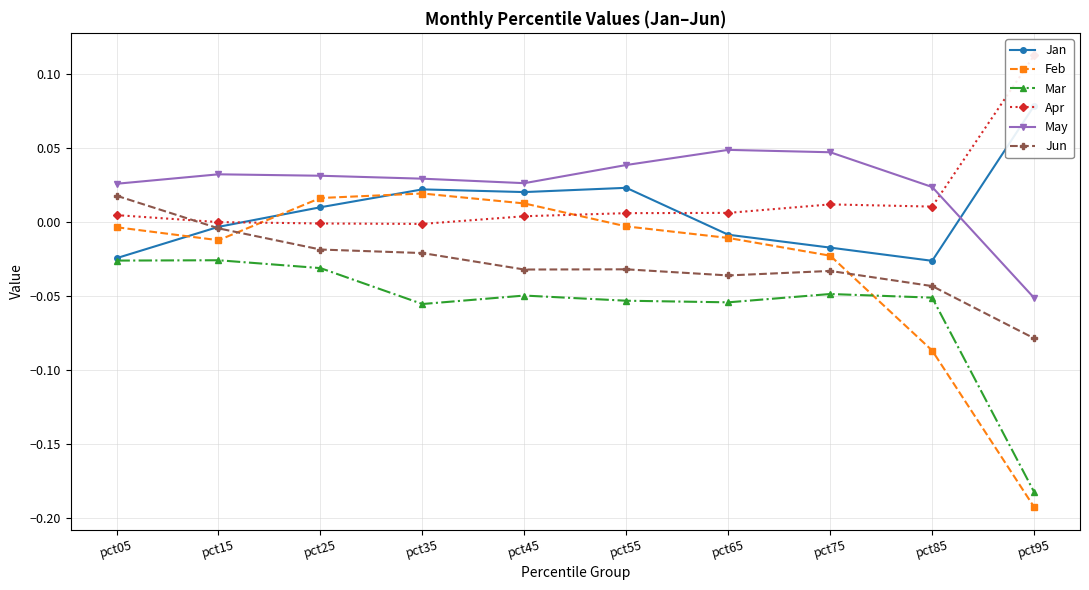

At which label does Feb reach its peak?

pct35